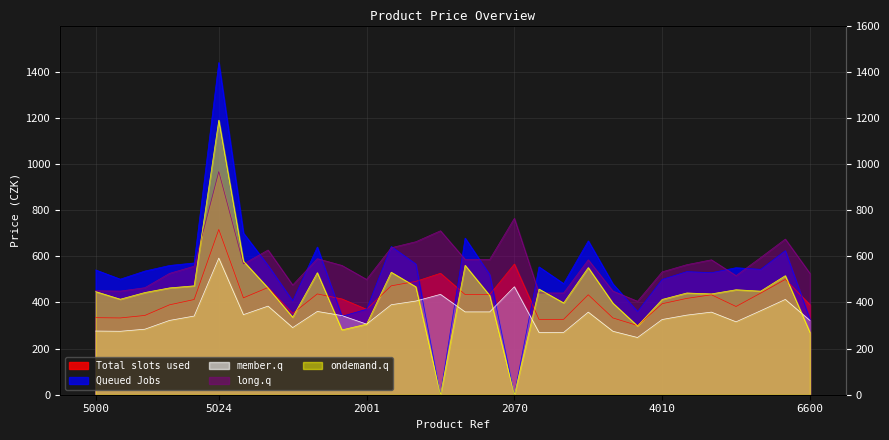

How many data points in long.q are above 563?

15